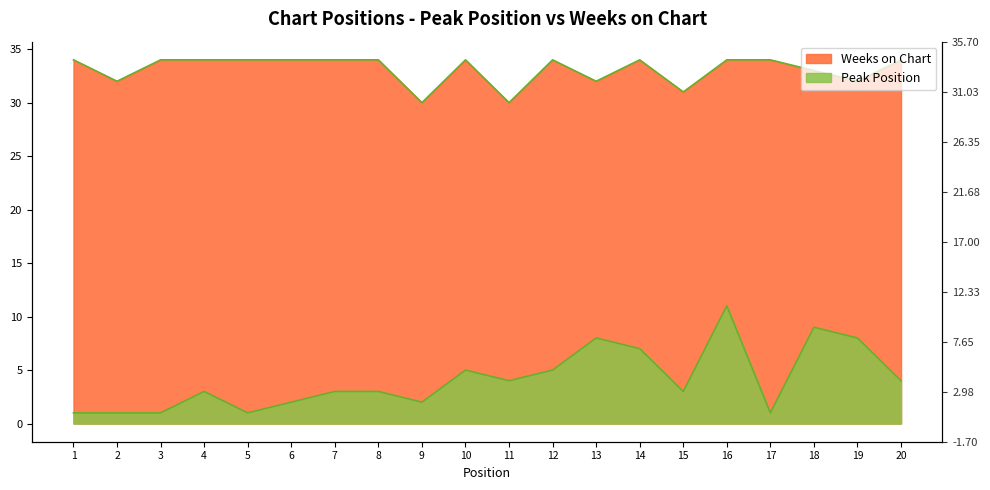

List the series in order of their peak value, highest first.

Weeks on Chart, Peak Position